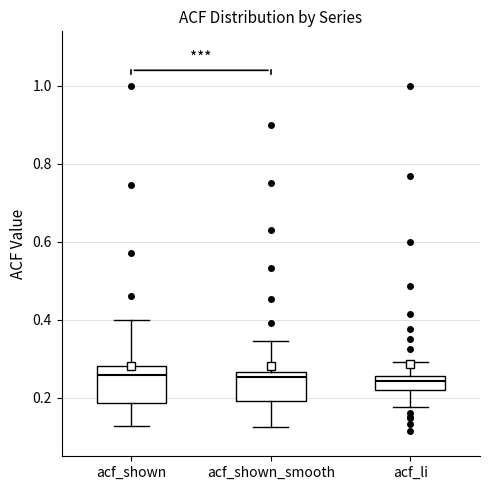

Where does the median line of the box for acf_li sit on the y-axis? The values are not printed on the chart, so give them approximately, as read against the axis.

0.24